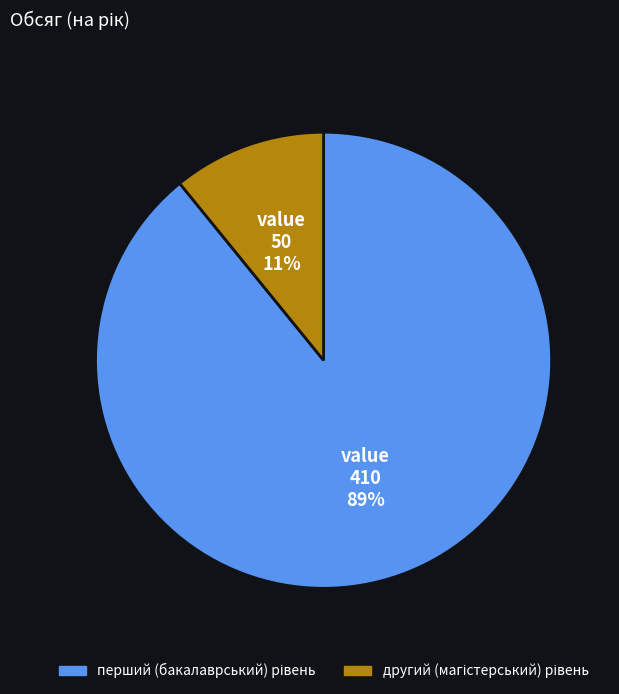

To the nearest percent, what is the average slice percentage?

50%